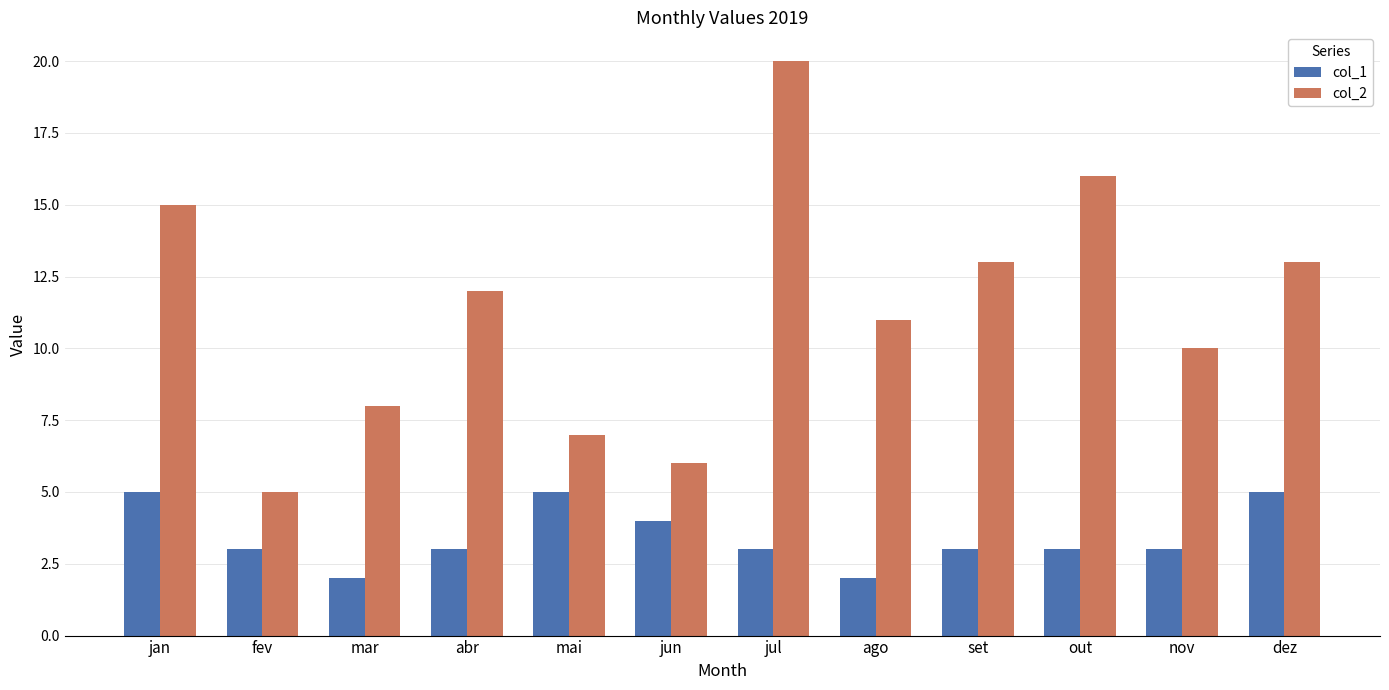

Which series changed the most between out and dez?

col_2